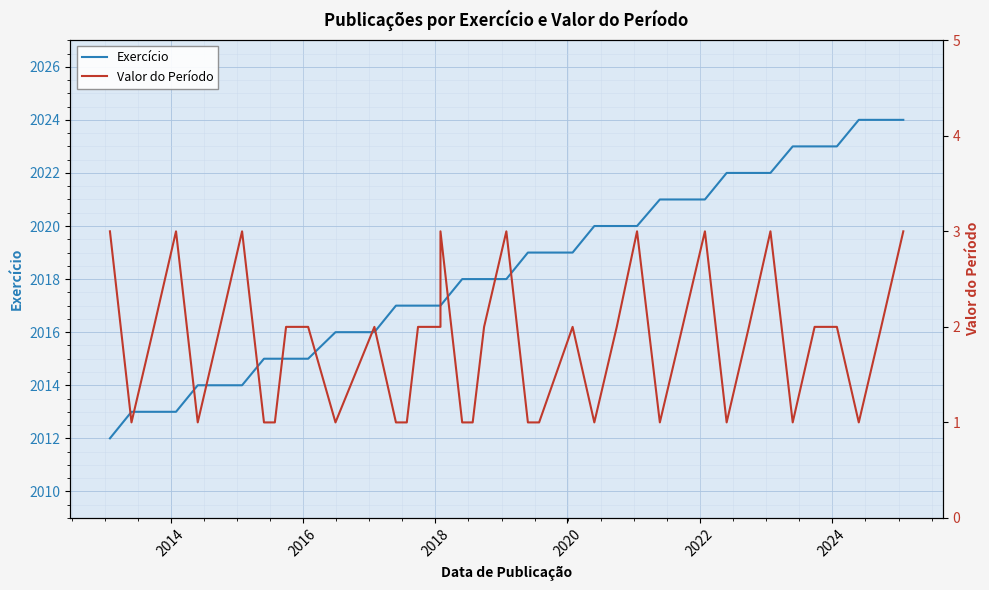

What is the lowest value of the Exercício series?

2012